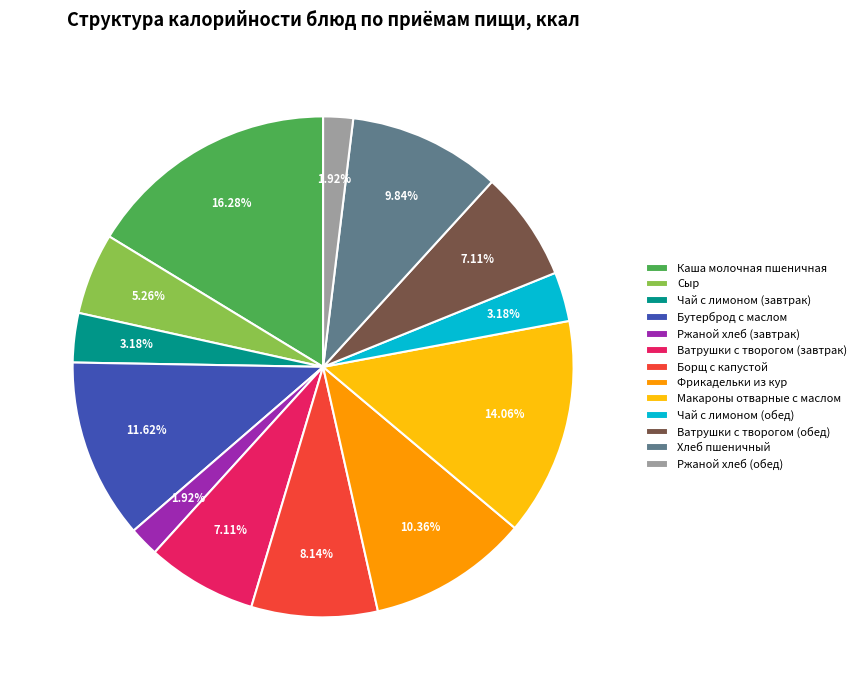

To the nearest percent, what is the combined percentage of Бутерброд с маслом and Ватрушки с творогом (завтрак)?

19%